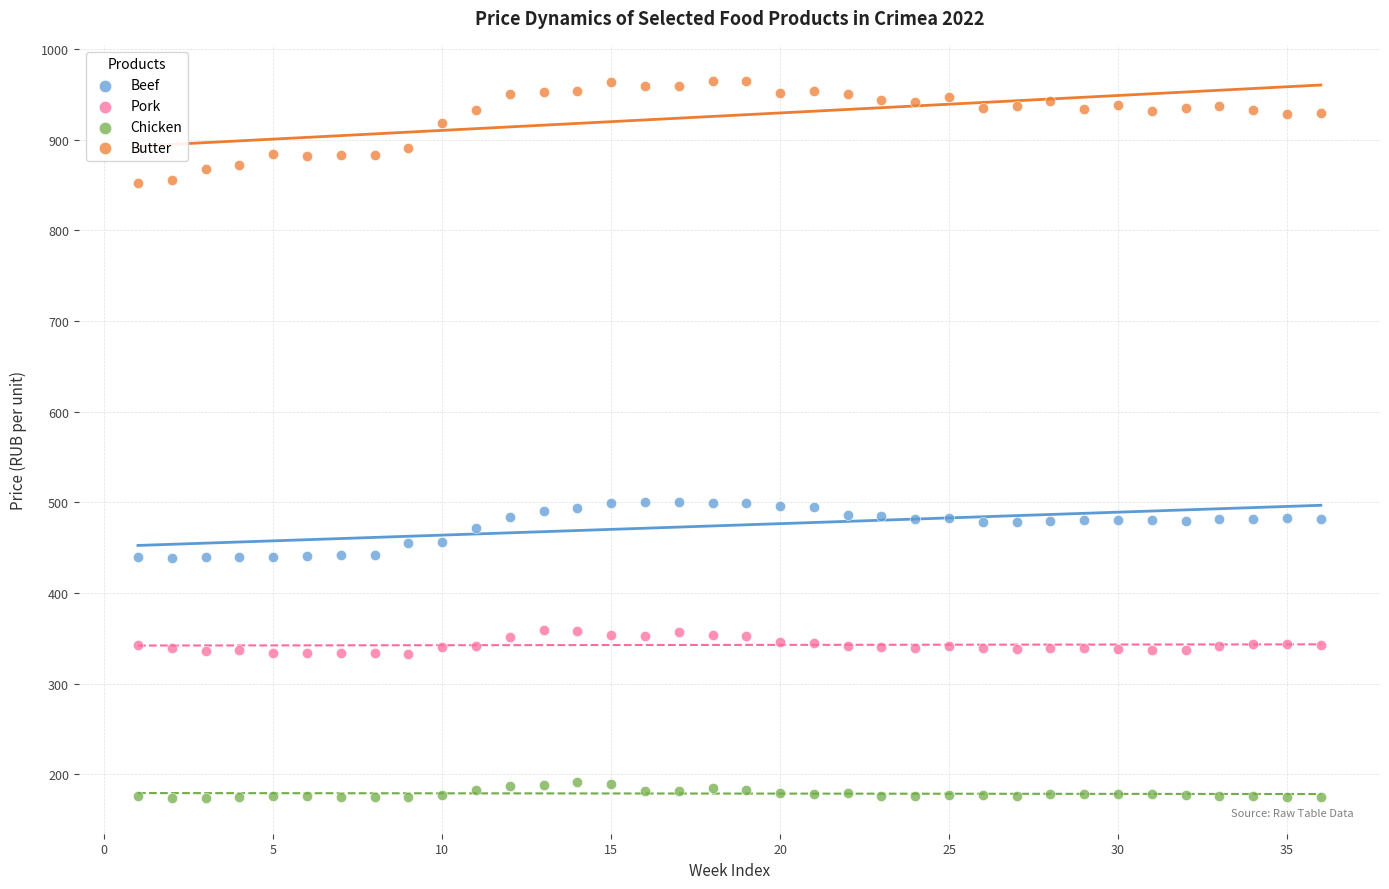

Which series reaches the minimum Y coordinate?

Chicken